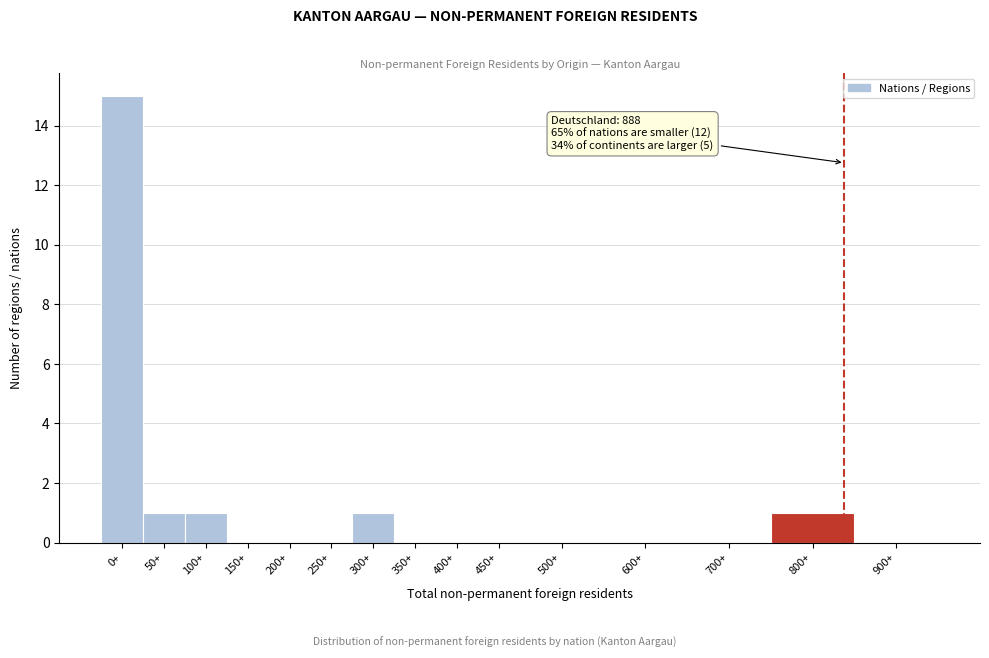

Reading right to left, what are all the values shown in this chart?

900+=0	800+=1	700+=0	600+=0	500+=0	450+=0	400+=0	350+=0	300+=1	250+=0	200+=0	150+=0	100+=1	50+=1	0+=15